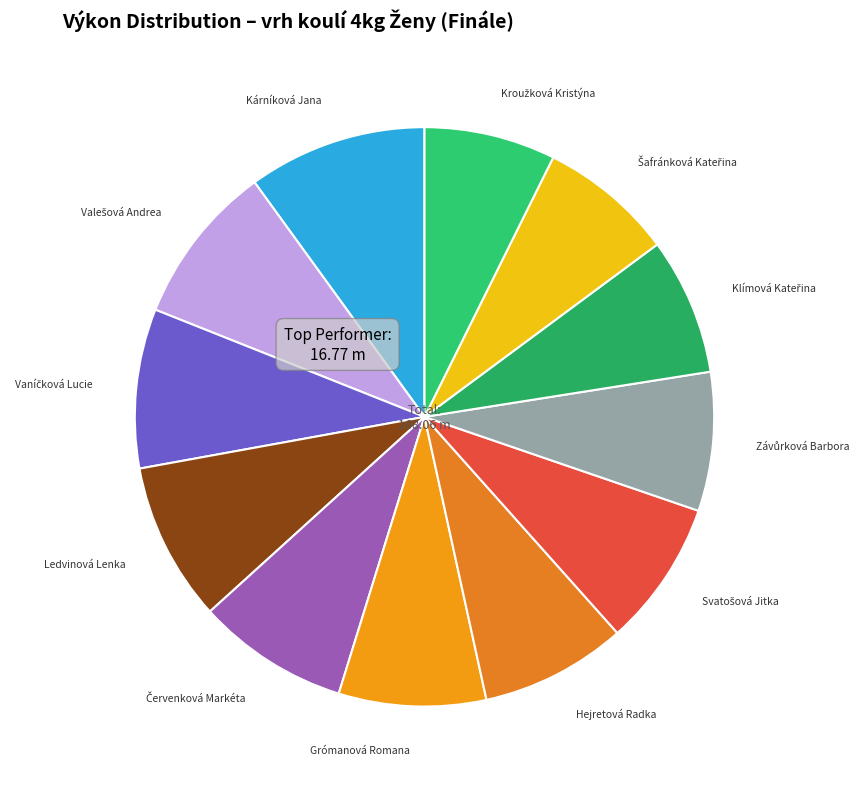

How many slices are in this pie chart?

12